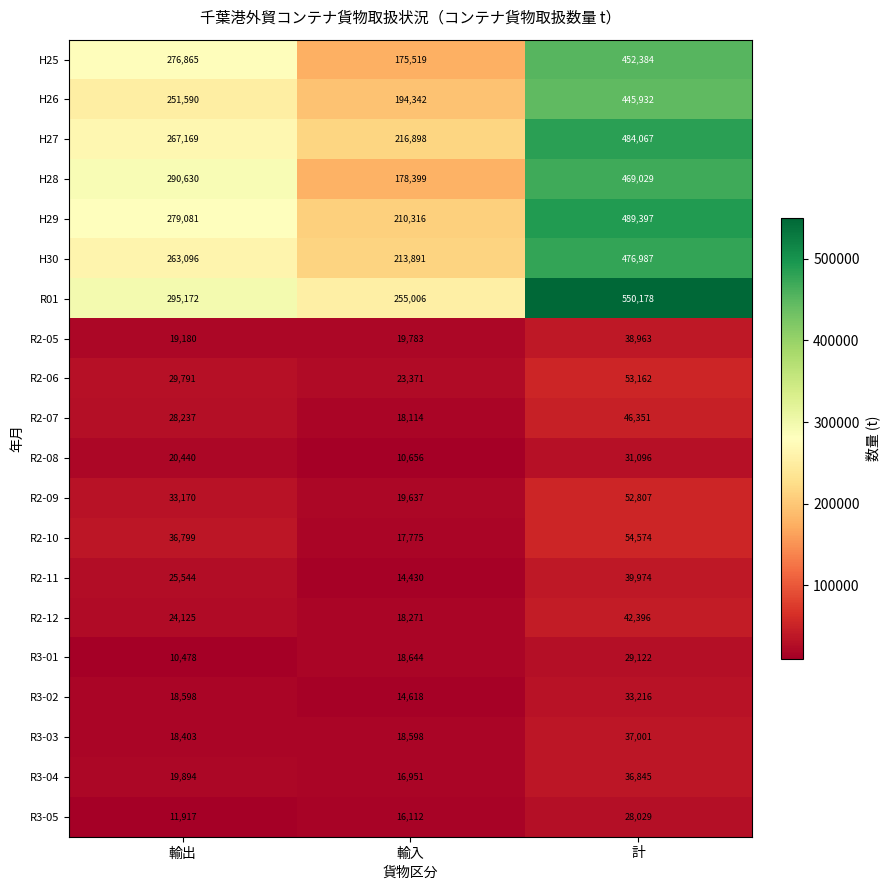

Which label corresponds to the smallest value in the chart?

輸出